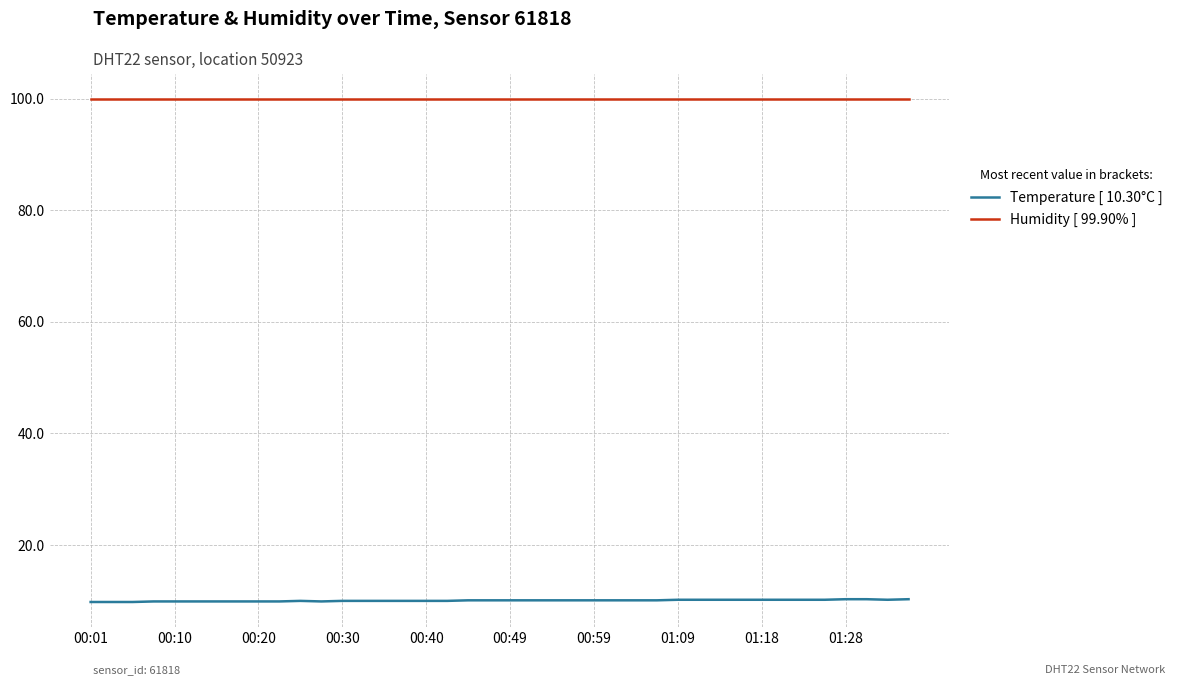

Does the chart display data point markers on the line(s)?

No